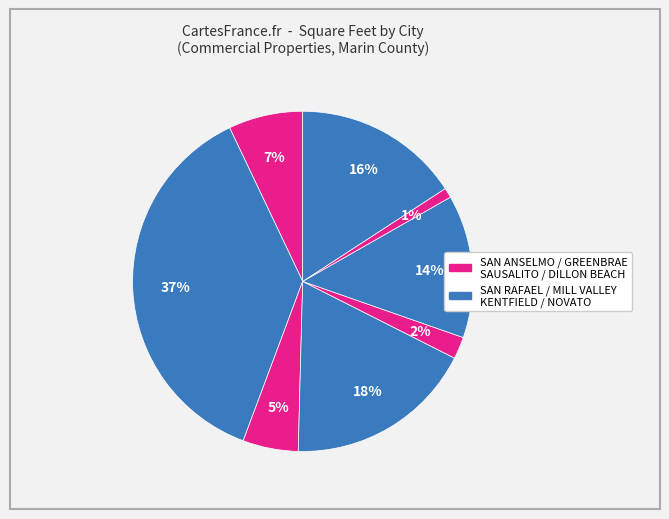

How many segments does this pie chart have?

8